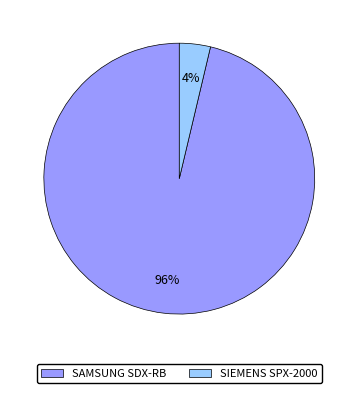

Between SAMSUNG SDX-RB and SIEMENS SPX-2000, which is larger?

SAMSUNG SDX-RB